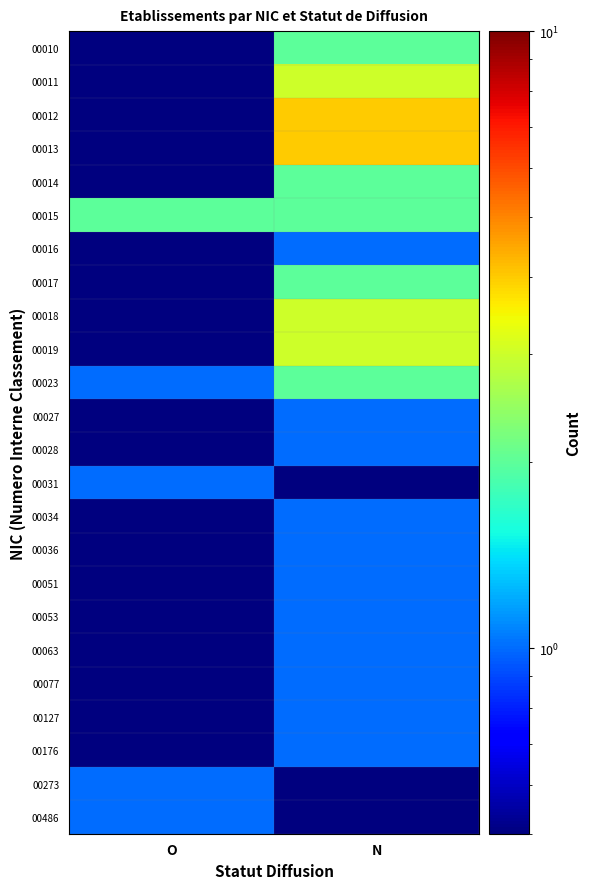

How many categories are shown in the chart?

2